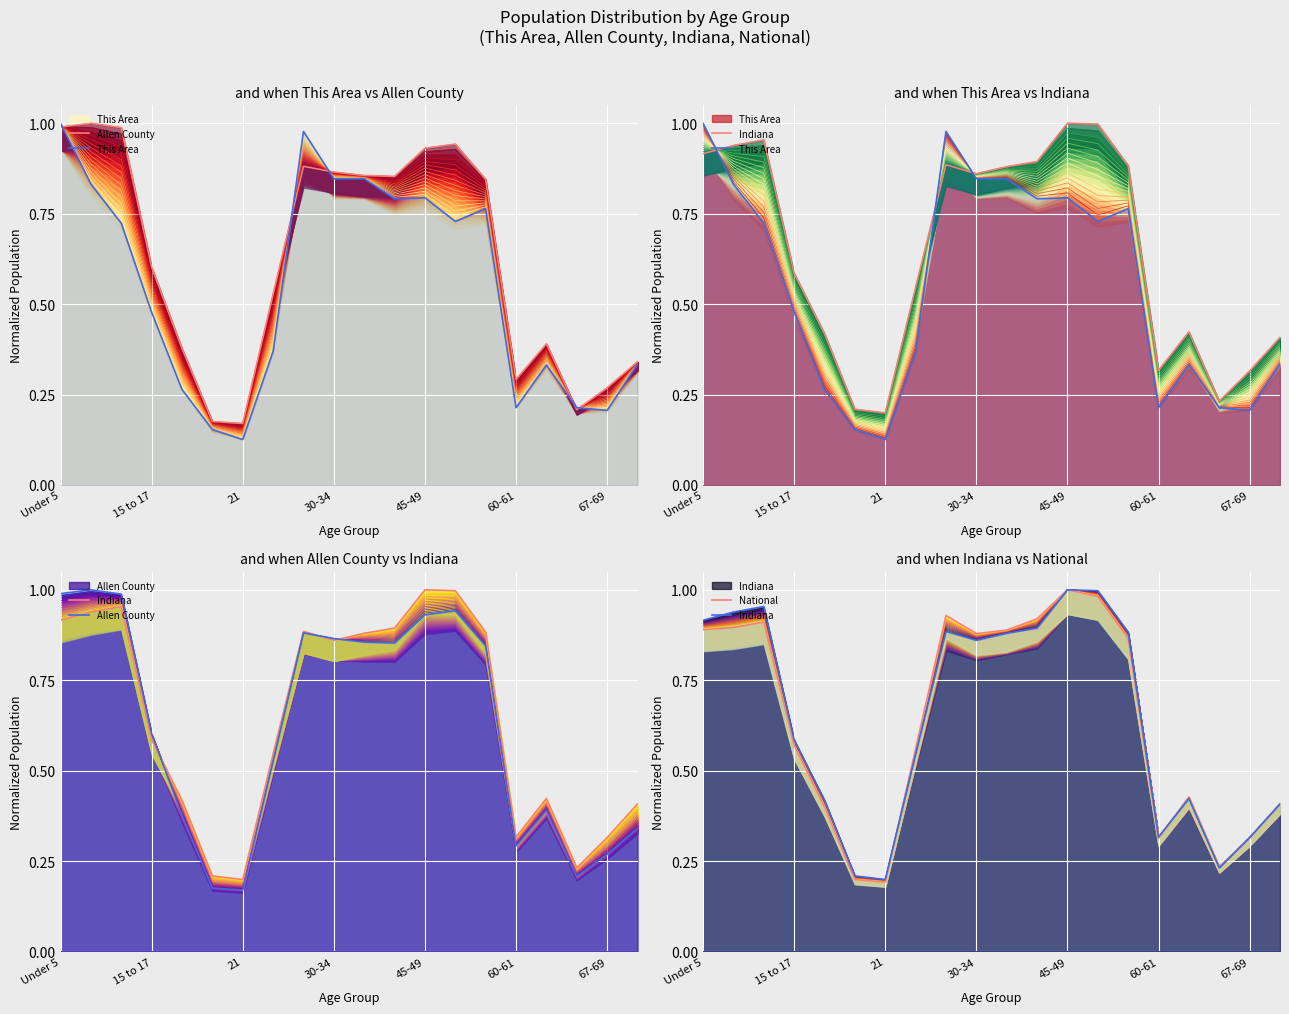

What are all the series names shown in the legend?

Allen County, This Area, Indiana, National